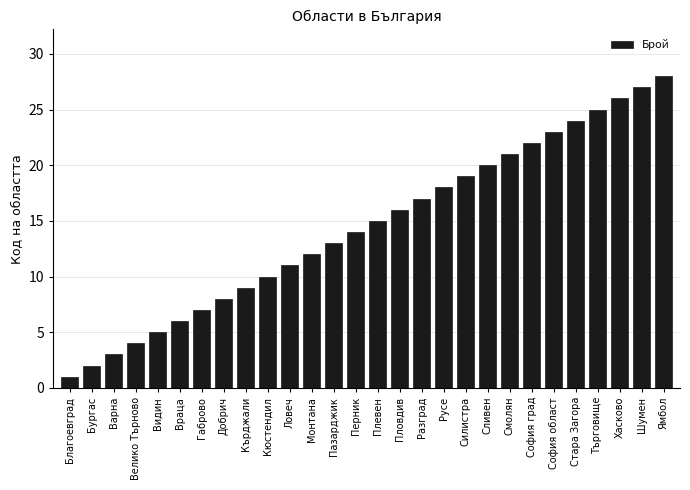

What is the maximum value shown in the chart?

28